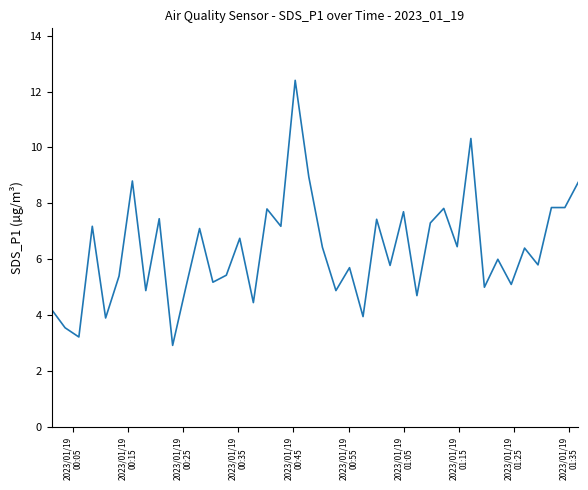

Count the number of data series in this chart.

1